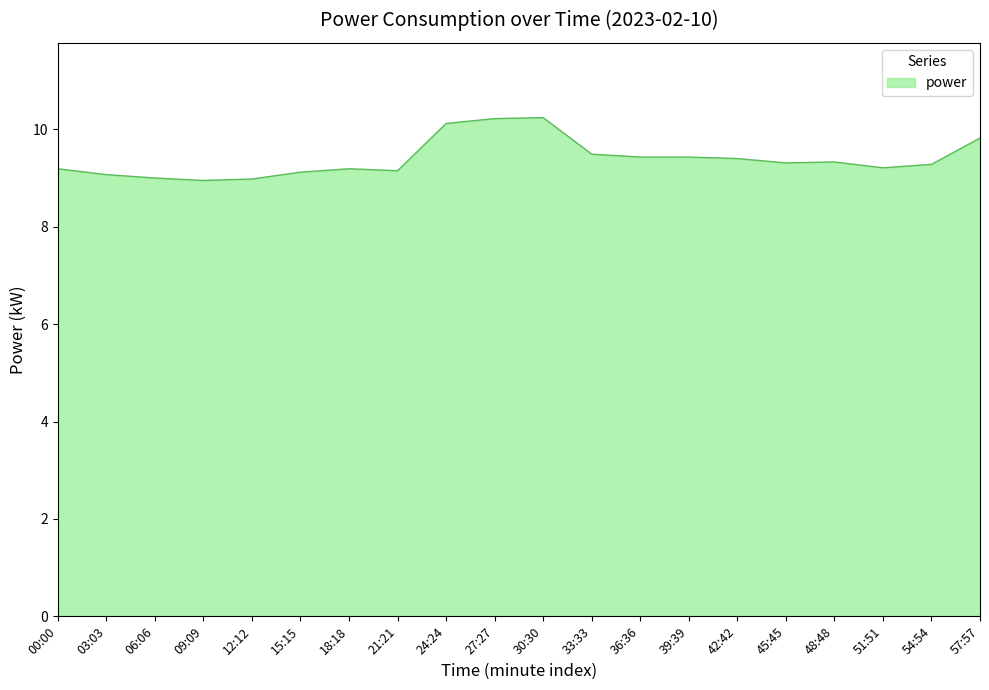

What position from the left is 45:45?

16